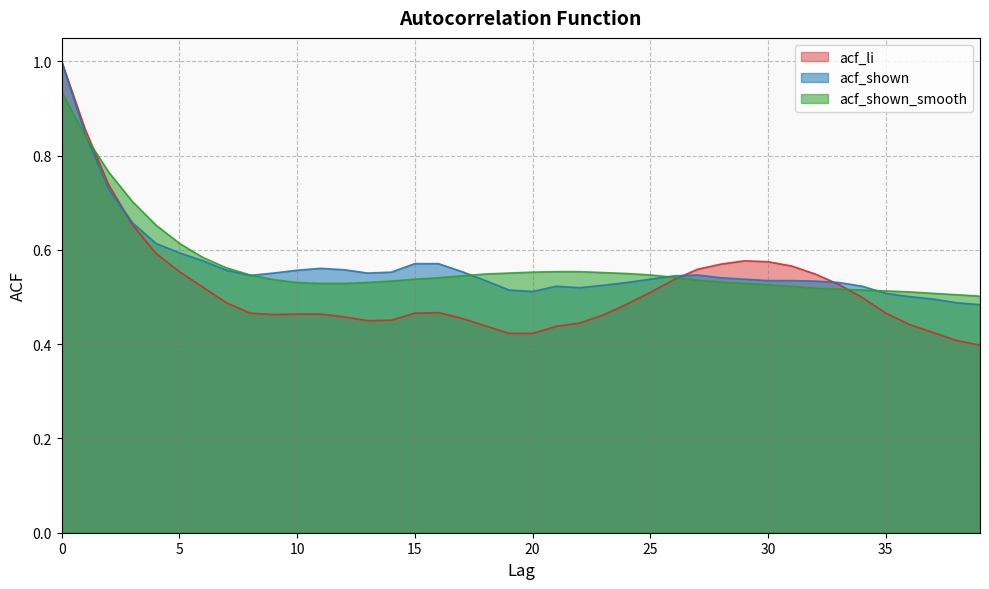

What is the highest value of the acf_shown series?

1.0